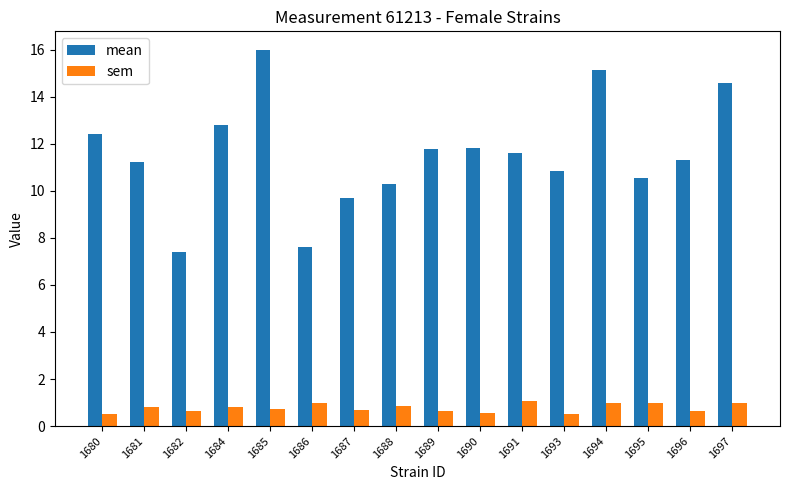

What are all the series names shown in the legend?

mean, sem